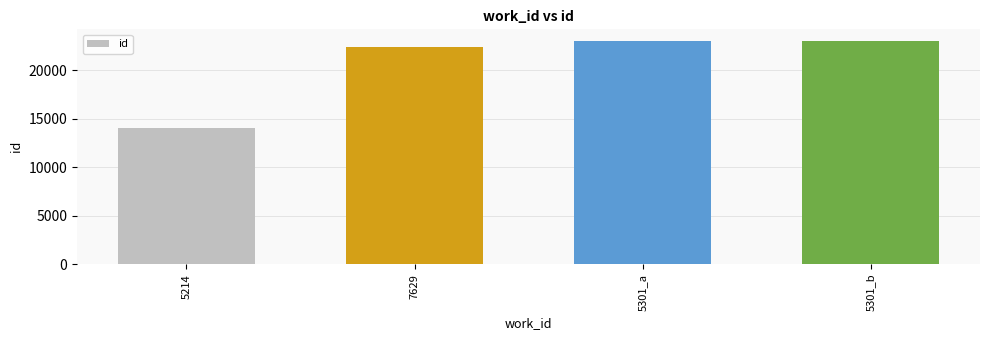

What is the label of the 2nd bar from the right?

5301_a